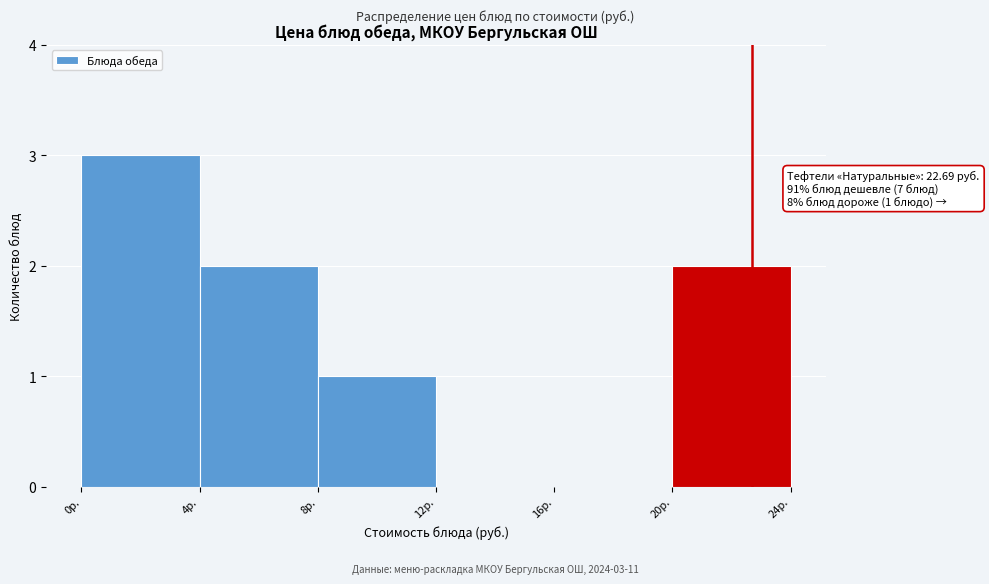

Which range on the x-axis has the tallest bar?

0 to 4